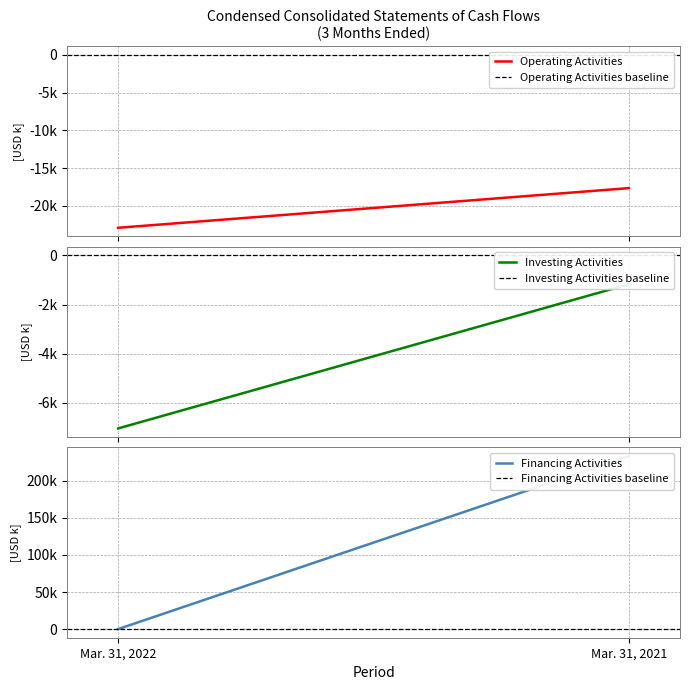

Reading left to right, extract all data points from this chart.

Operating Activities: Mar. 31, 2022=-22904	Mar. 31, 2021=-17649
Operating Activities baseline: Mar. 31, 2022=0	Mar. 31, 2021=0
Investing Activities: Mar. 31, 2022=-7055	Mar. 31, 2021=-1171
Investing Activities baseline: Mar. 31, 2022=0	Mar. 31, 2021=0
Financing Activities: Mar. 31, 2022=200	Mar. 31, 2021=232848
Financing Activities baseline: Mar. 31, 2022=0	Mar. 31, 2021=0